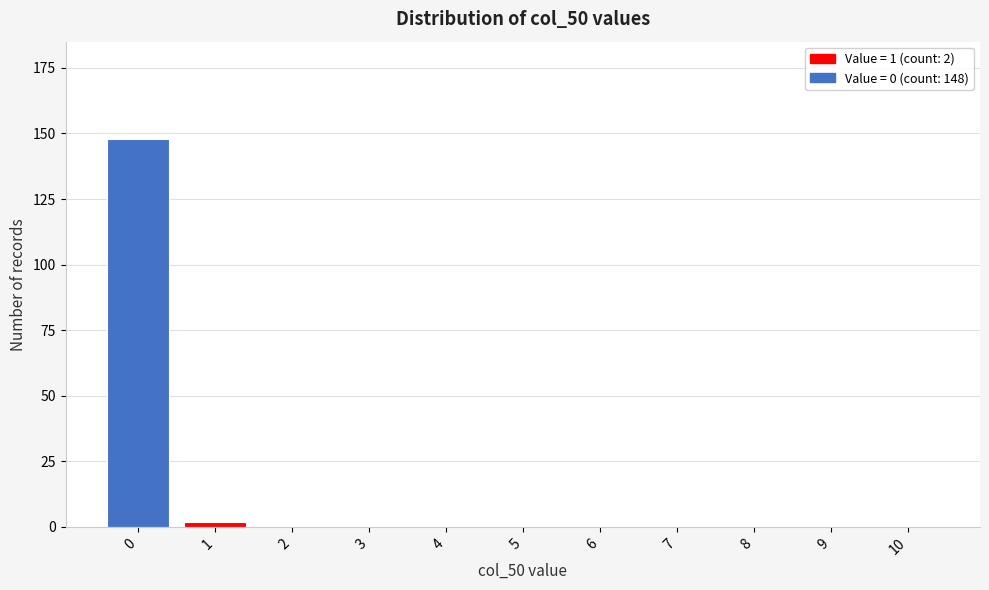

Reading left to right, transcribe all the data shown in this chart.

0=148	1=2	2=0	3=0	4=0	5=0	6=0	7=0	8=0	9=0	10=0